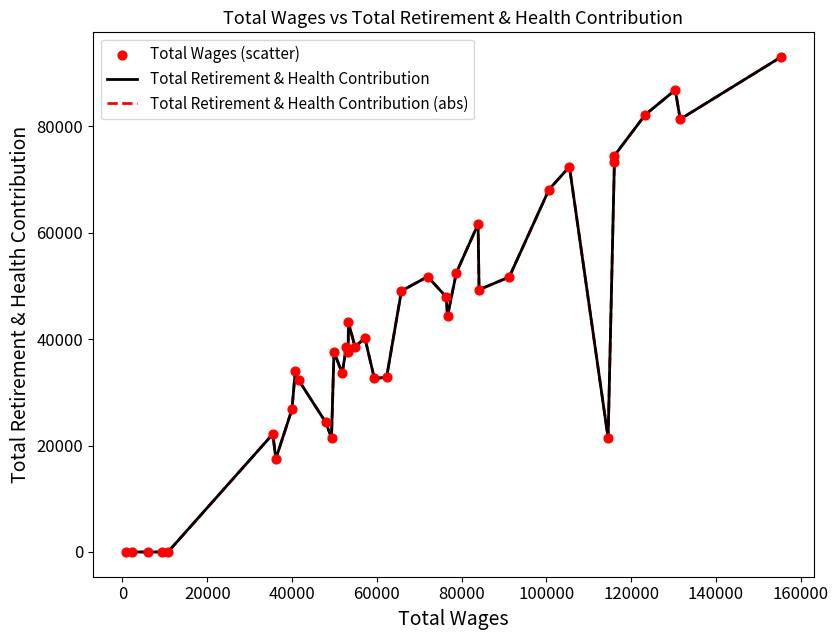

Which series contains the lowest Y value?

Total Retirement & Health Contribution